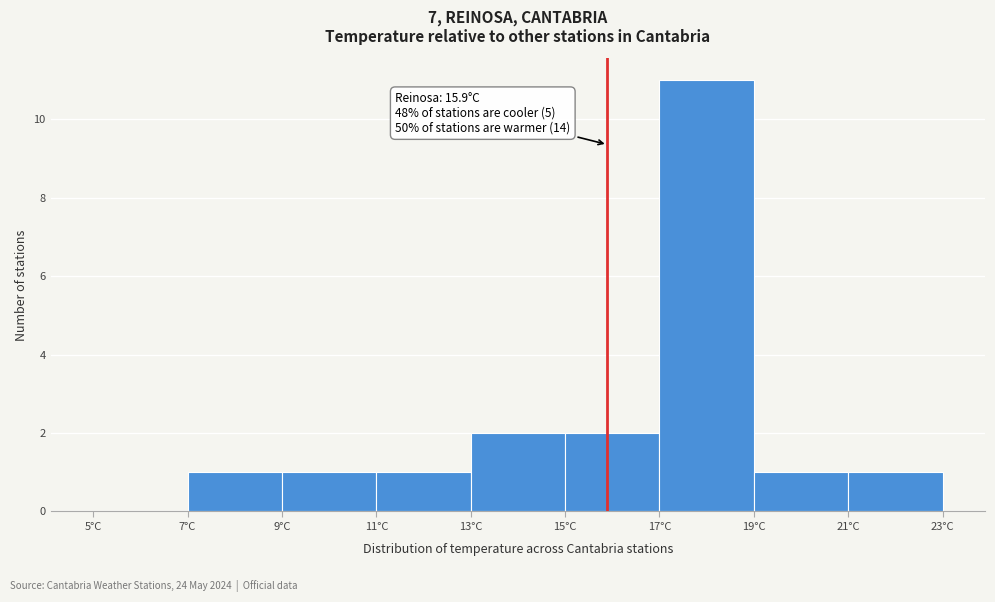

Over which range of the x-axis is the bar tallest?

17 to 19